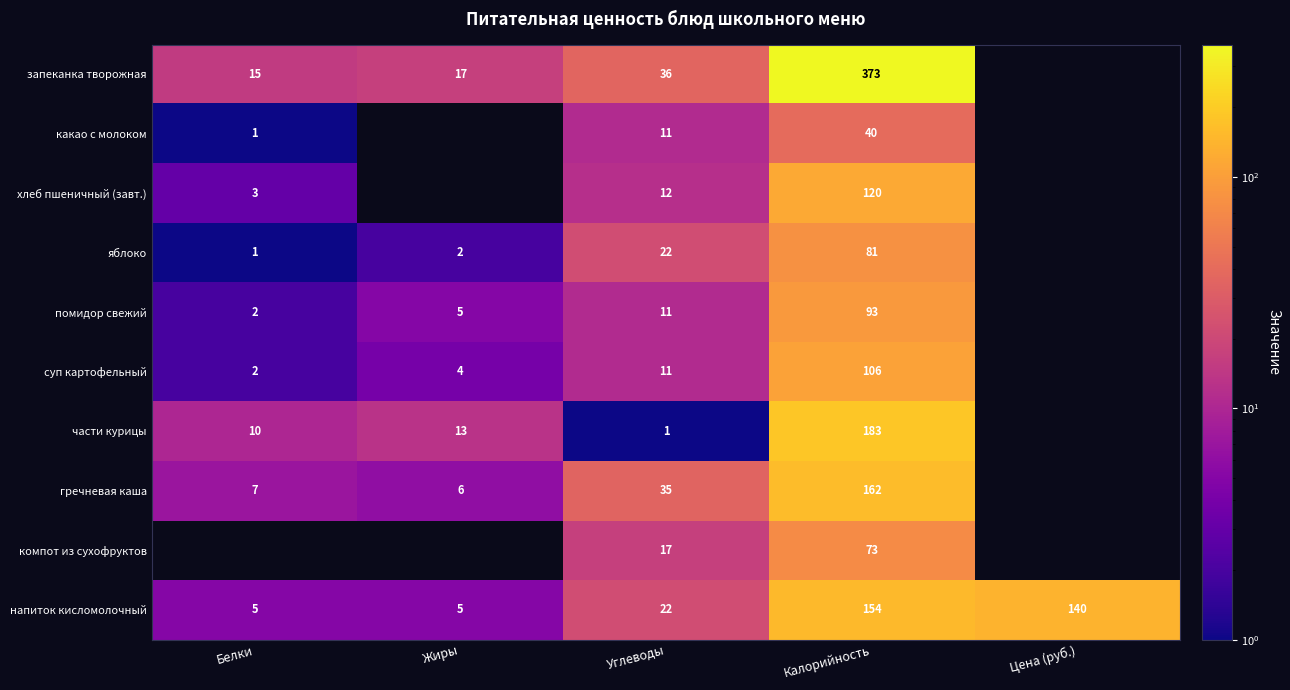

What is the difference between the помидор свежий values at Белки and Жиры?

3